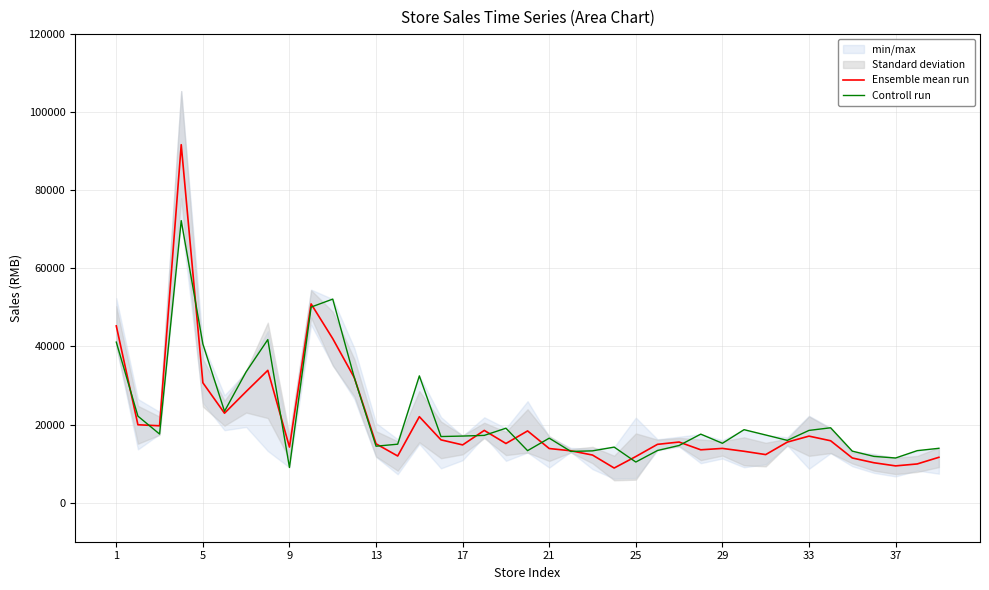

How many categories are shown in the chart?

39